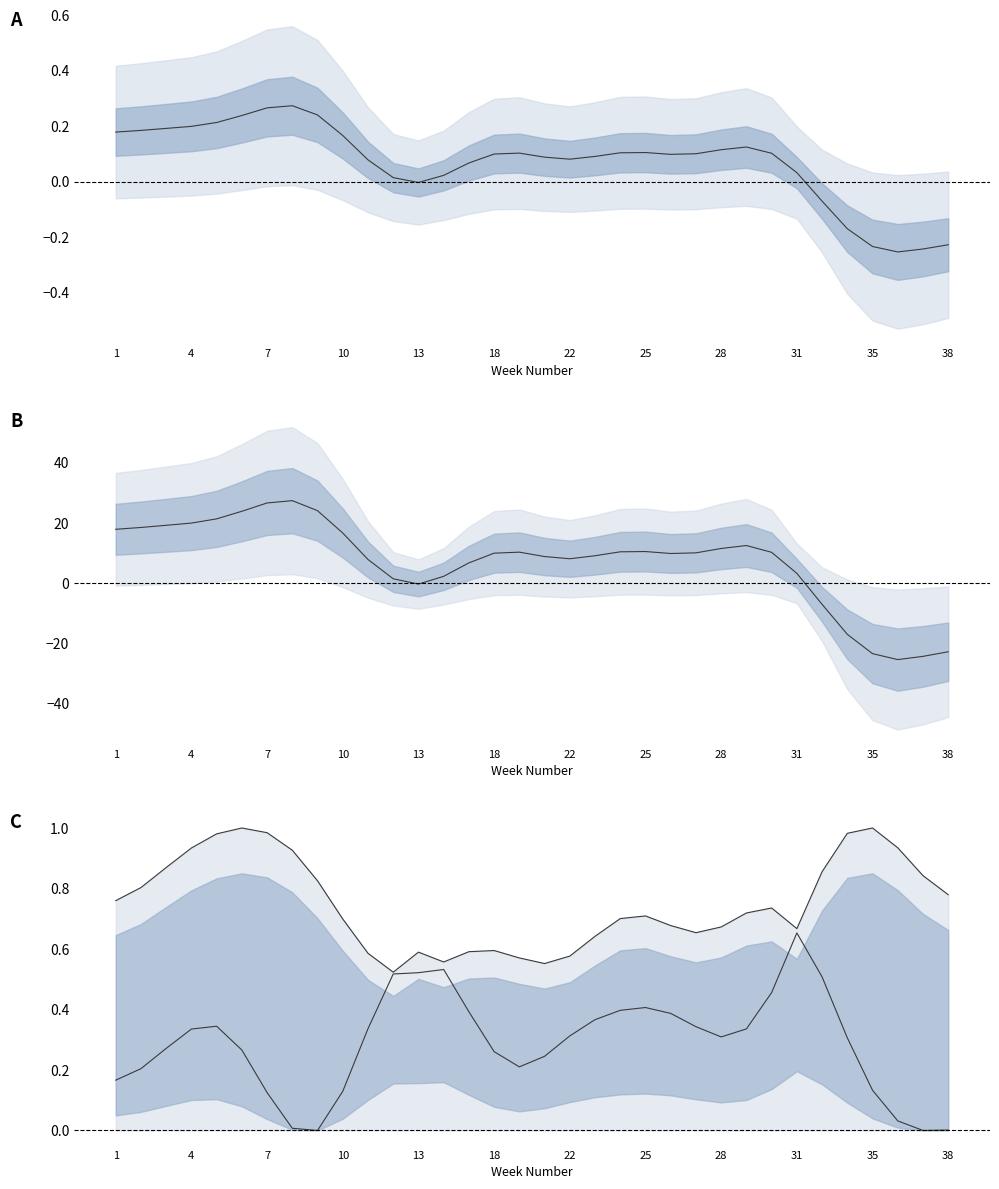

Count the number of categories in the chart.

34